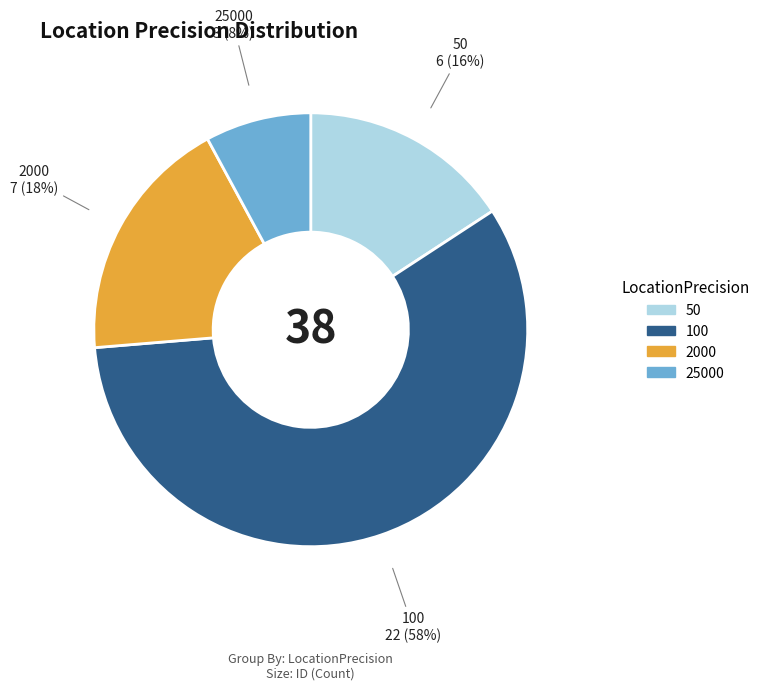

To the nearest percent, what portion does 100 represent?

58%